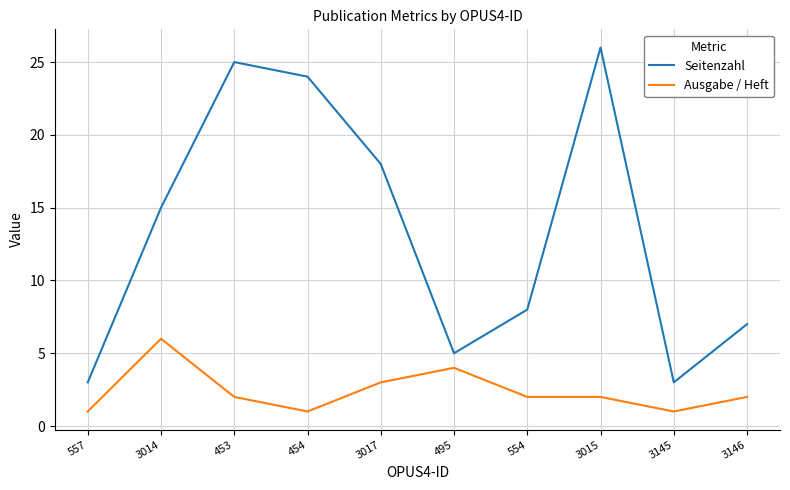

What is the difference between the maximum and minimum values in the Seitenzahl series?

23